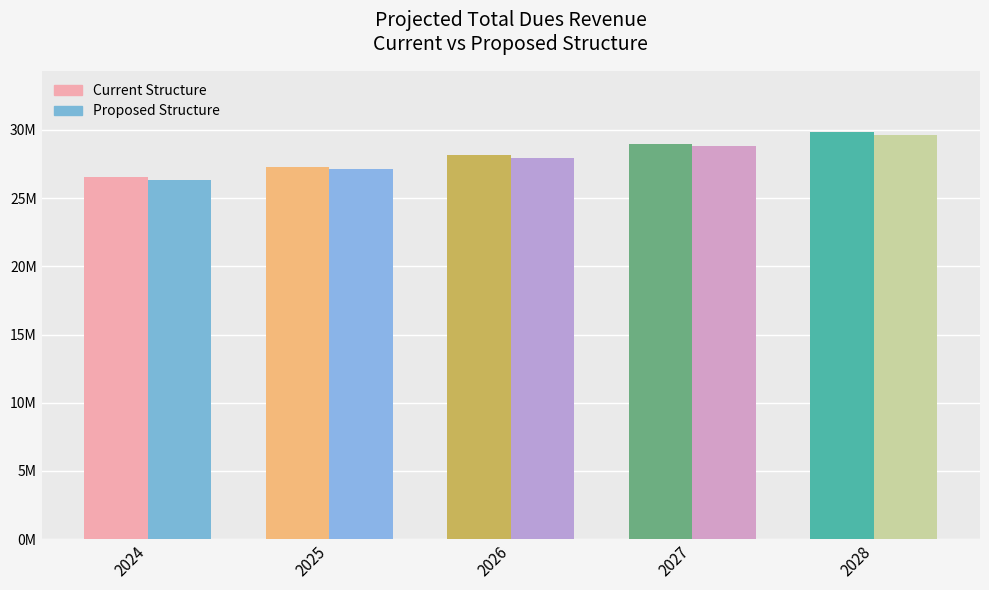

What is the difference between the Current Structure values at 2028 and 2026?

1712820.4